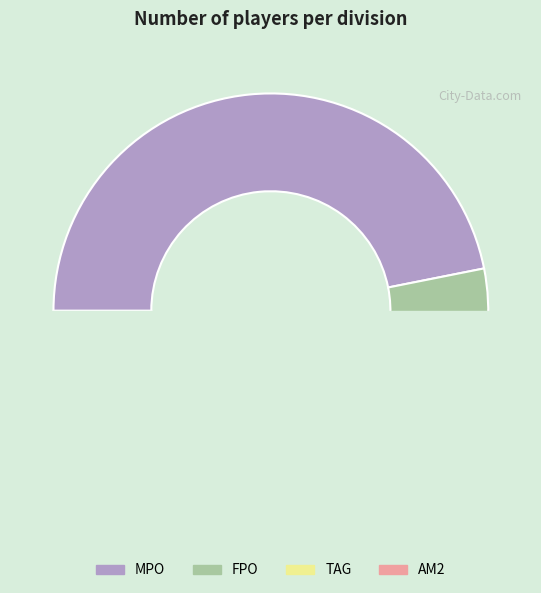

Is it true that TAG is 14% of the pie?

False